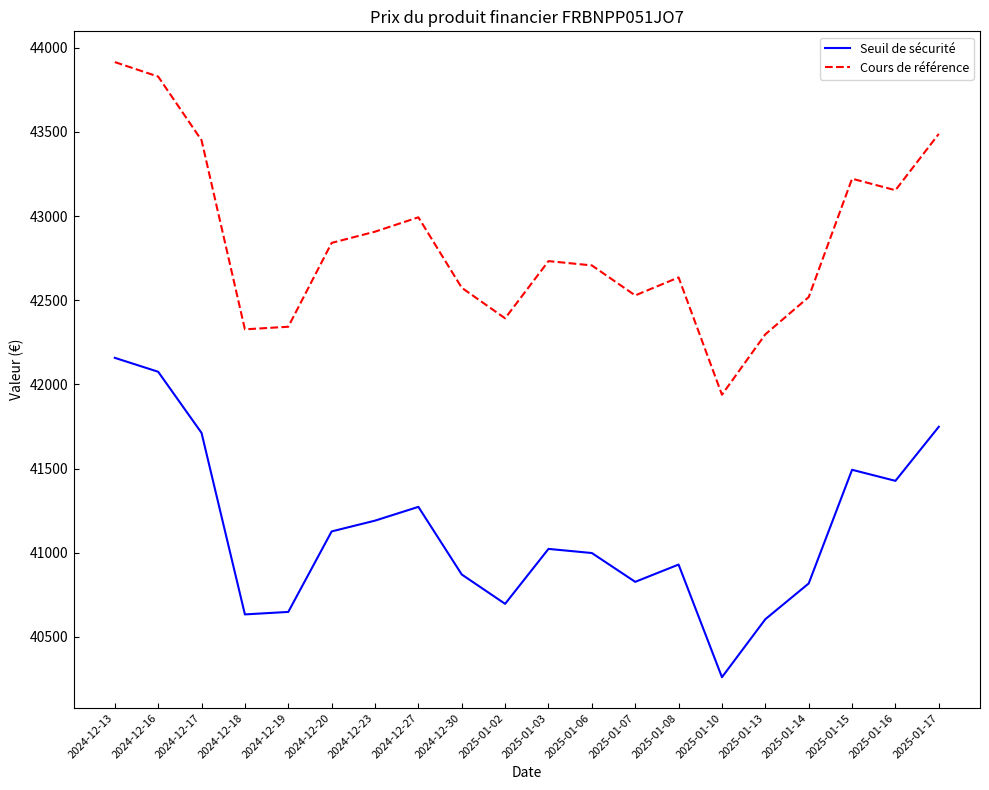

What position from the right is 2025-01-10?

6